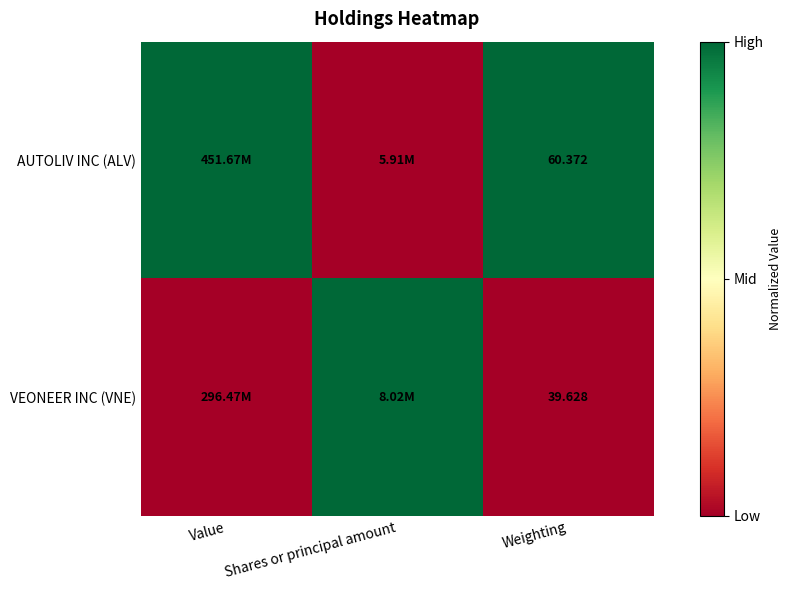

Is the value of AUTOLIV INC (ALV) at Weighting greater than the value of VEONEER INC (VNE) at Weighting?

Yes